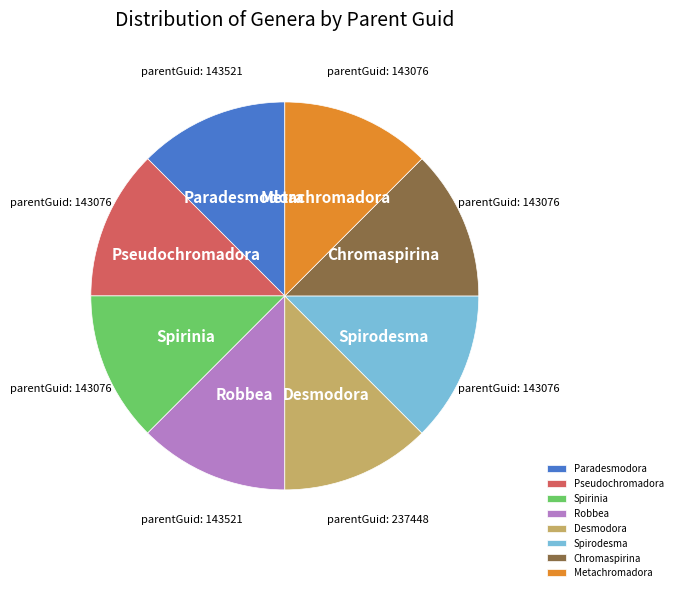

Does any single category account for the majority?

No